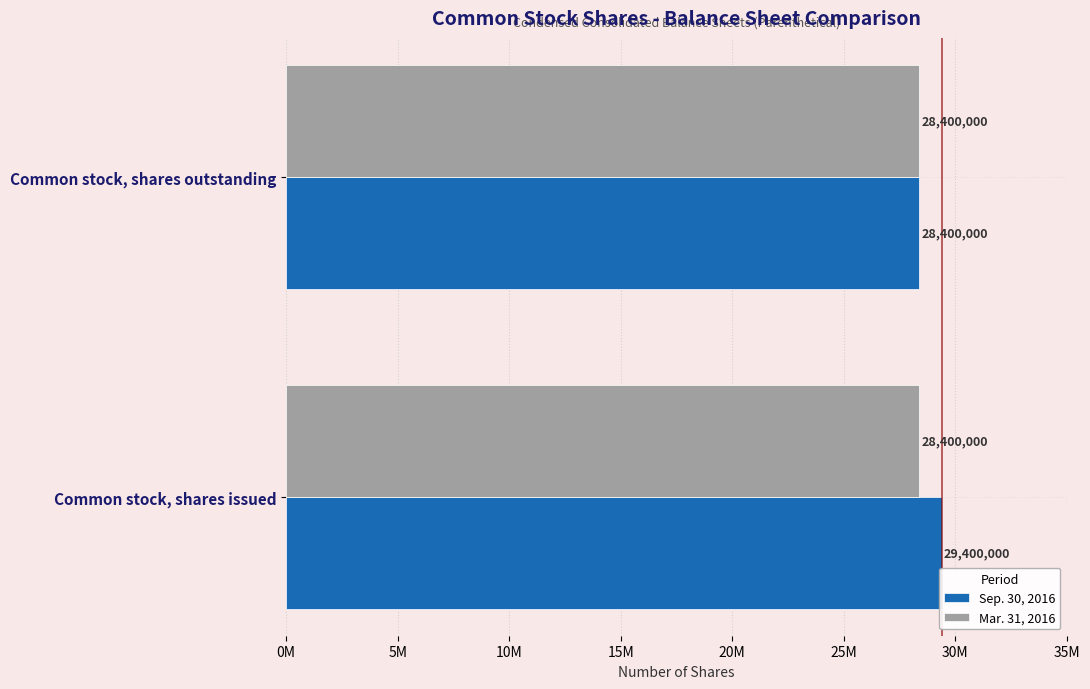

What are all the series names shown in the legend?

Sep. 30, 2016, Mar. 31, 2016